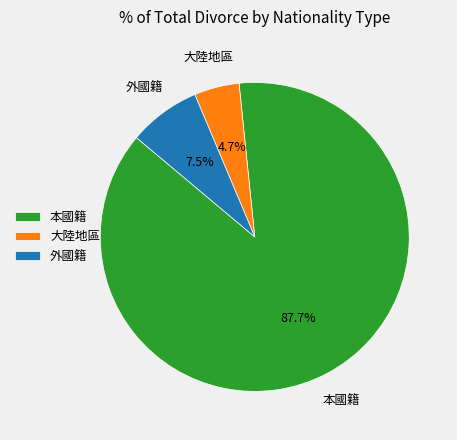

How many slices are in this pie chart?

3